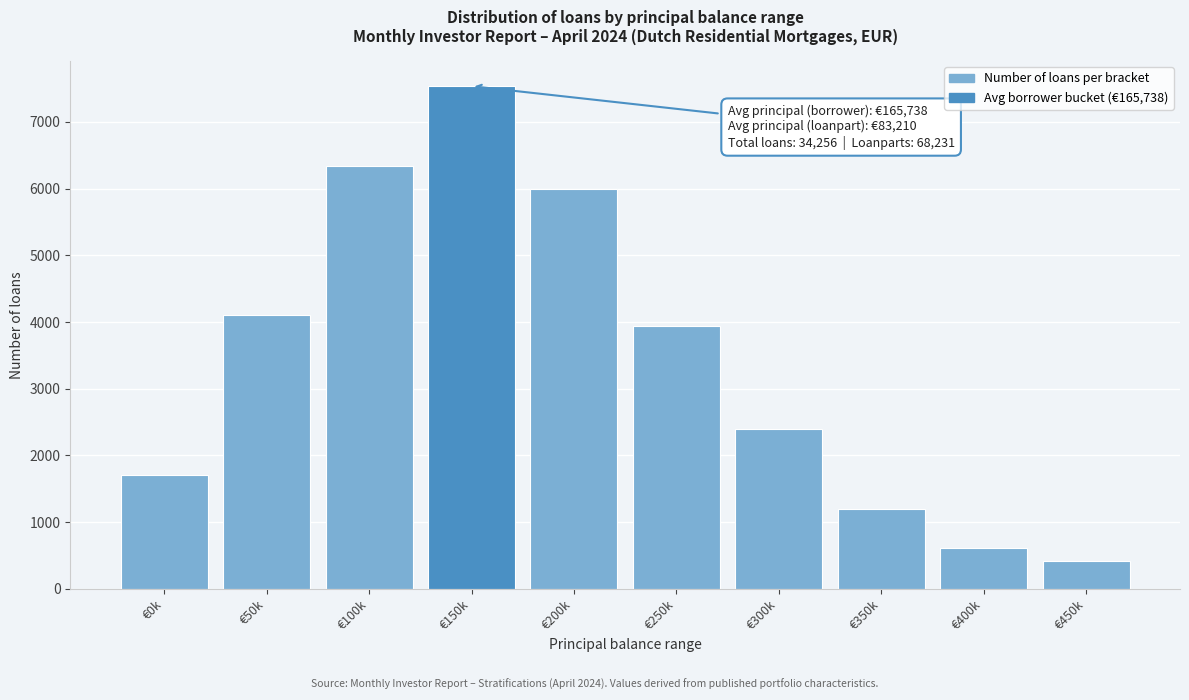

Reading left to right, extract all data points from this chart.

€0k=1712	€50k=4110	€100k=6337	€150k=7536	€200k=5994	€250k=3939	€300k=2397	€350k=1198	€400k=616	€450k=411